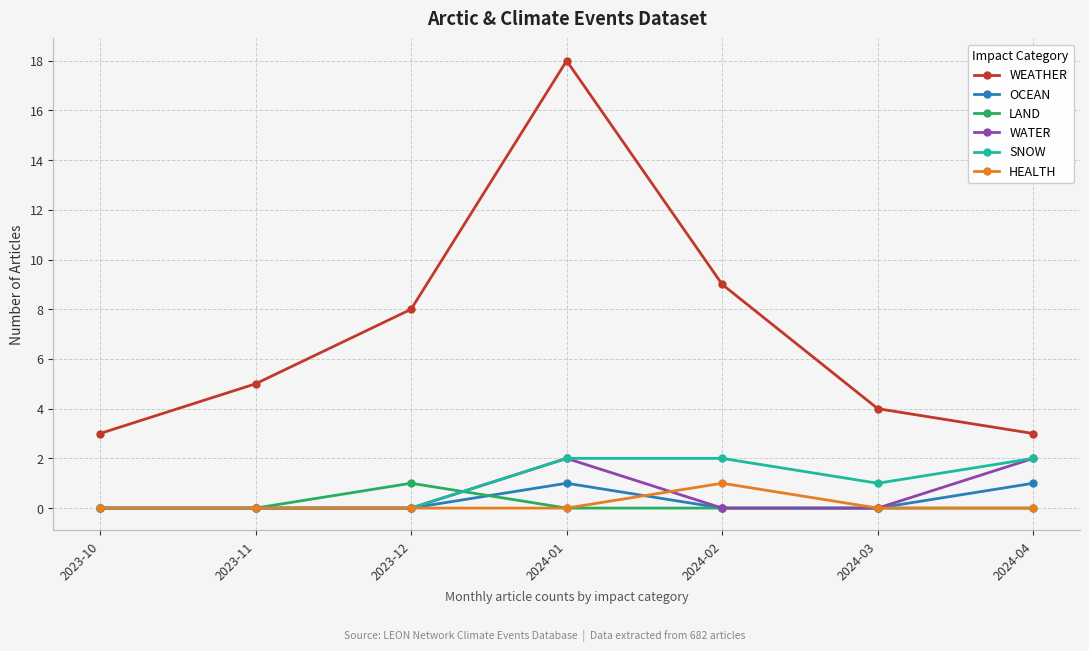

True or false: OCEAN has more than 0 points higher than both neighbors.

True